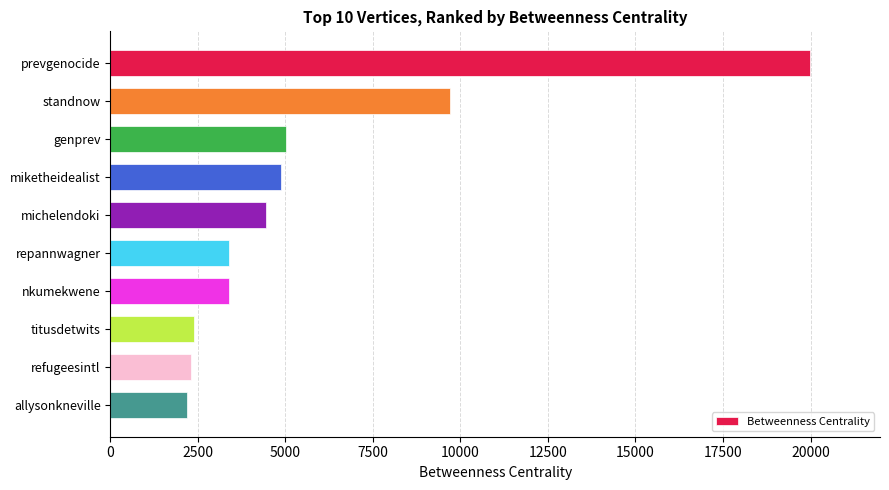

Count the number of data series in this chart.

1